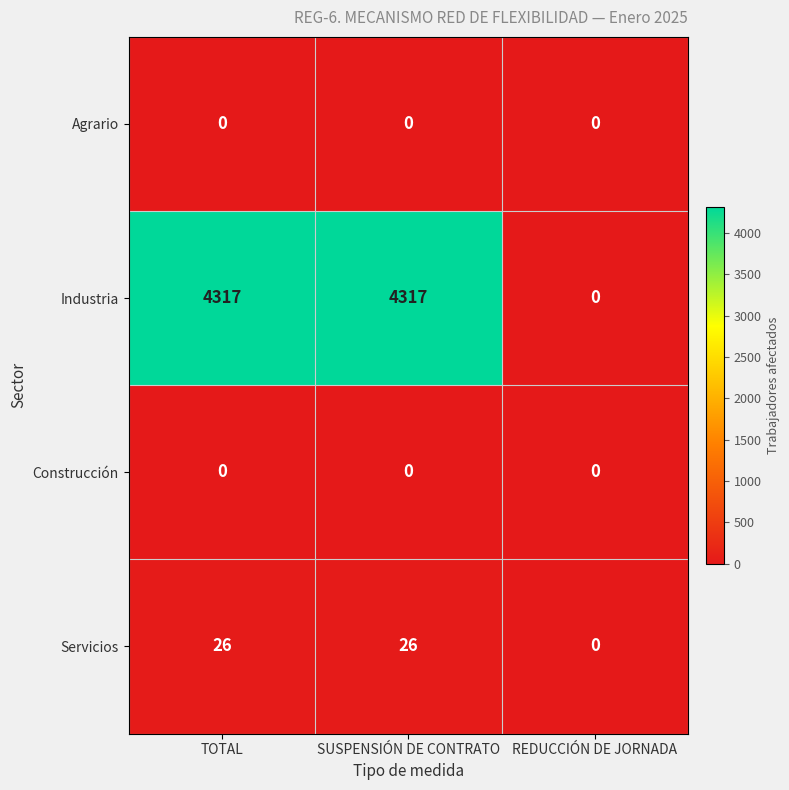

Which series has the widest spread of values?

Industria